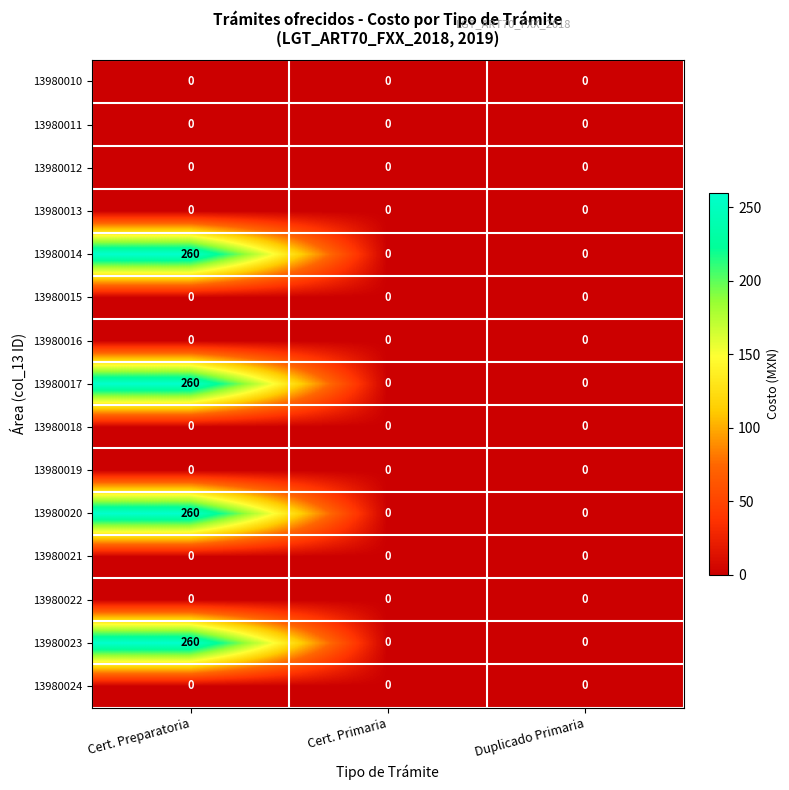

At which category is the sum across all series the highest?

Cert. Preparatoria